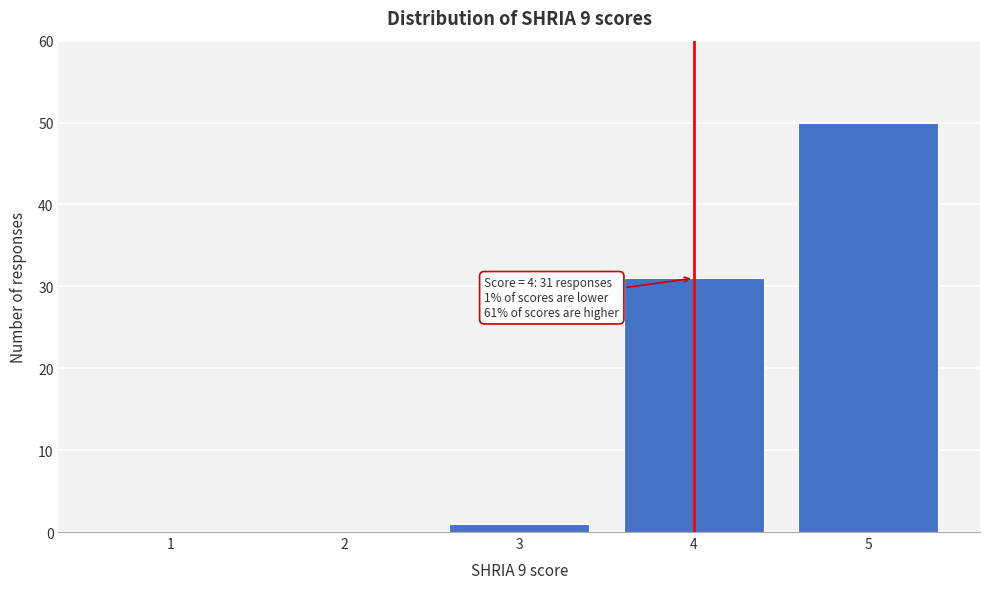

Over which range of the x-axis is the bar tallest?

4.5 to 5.5